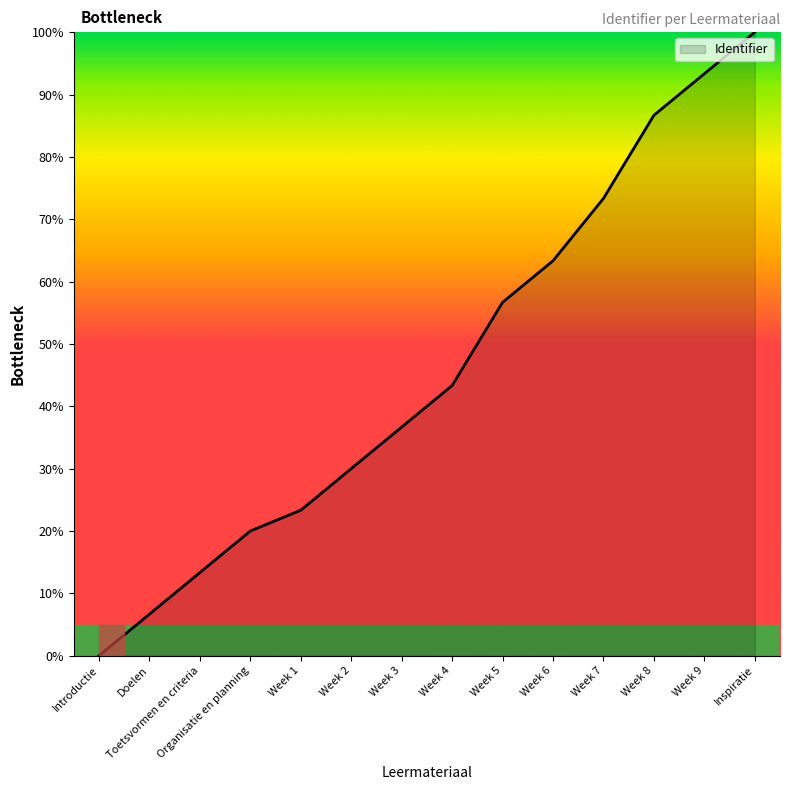

True or false: the data has more than 1 interior local peaks.

False